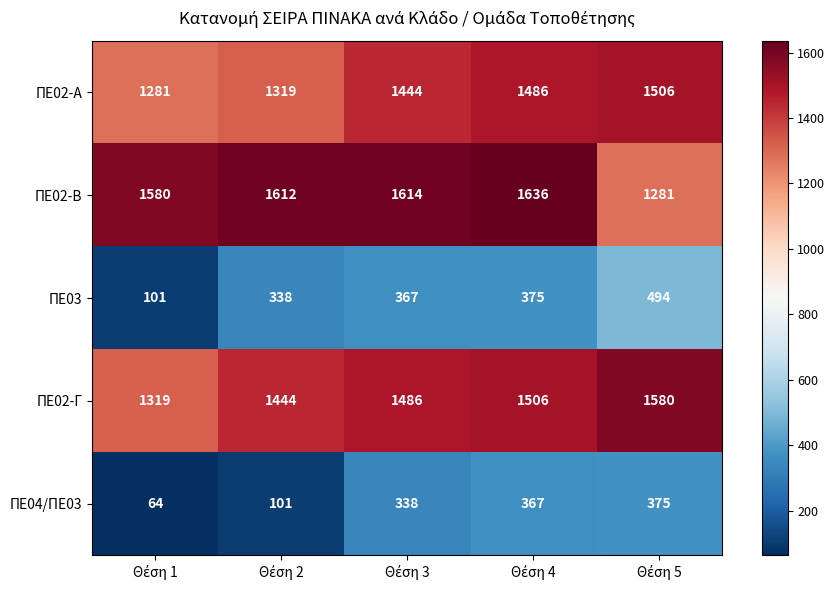

How many data points does each series have?

5